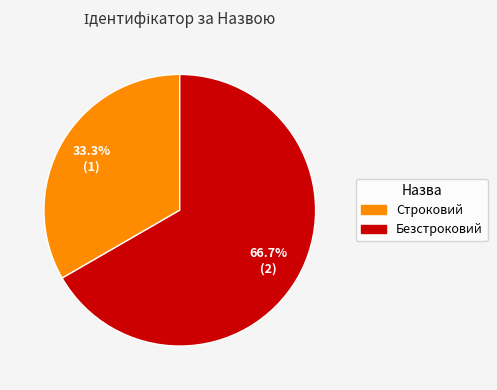

The Безстроковий slice represents 67% of the pie. True or false?

True